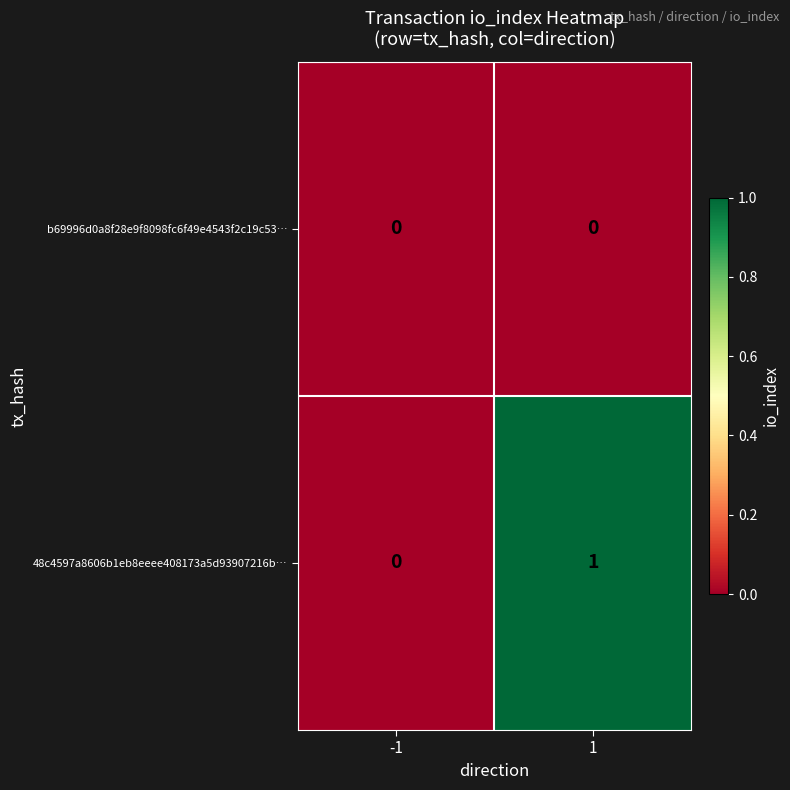

Reading left to right, list all the values displayed in this chart.

b69996d0a8f28e9f8098fc6f49e4543f2c19c53…: 0	0
48c4597a8606b1eb8eeee408173a5d93907216b…: 0	1